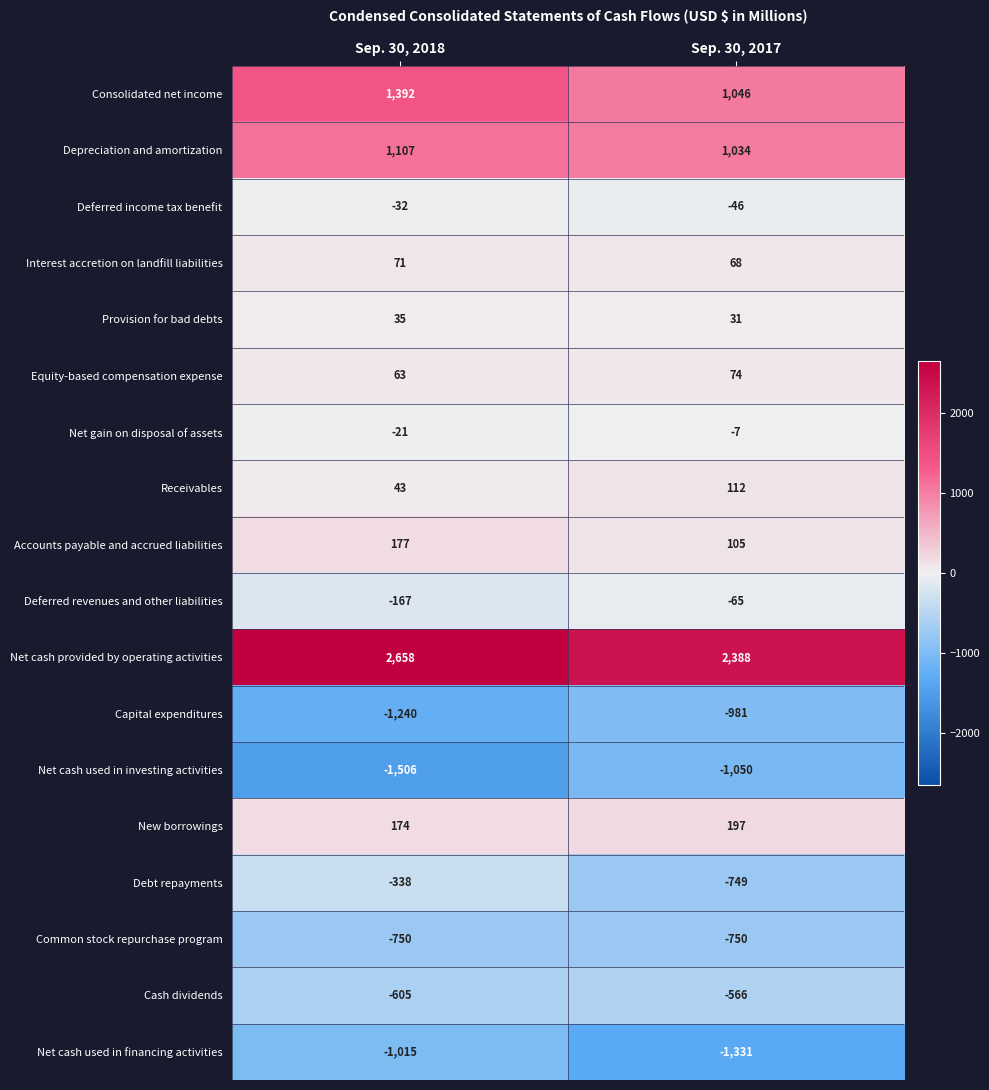

At how many categories does at least one series exceed 1410?

2